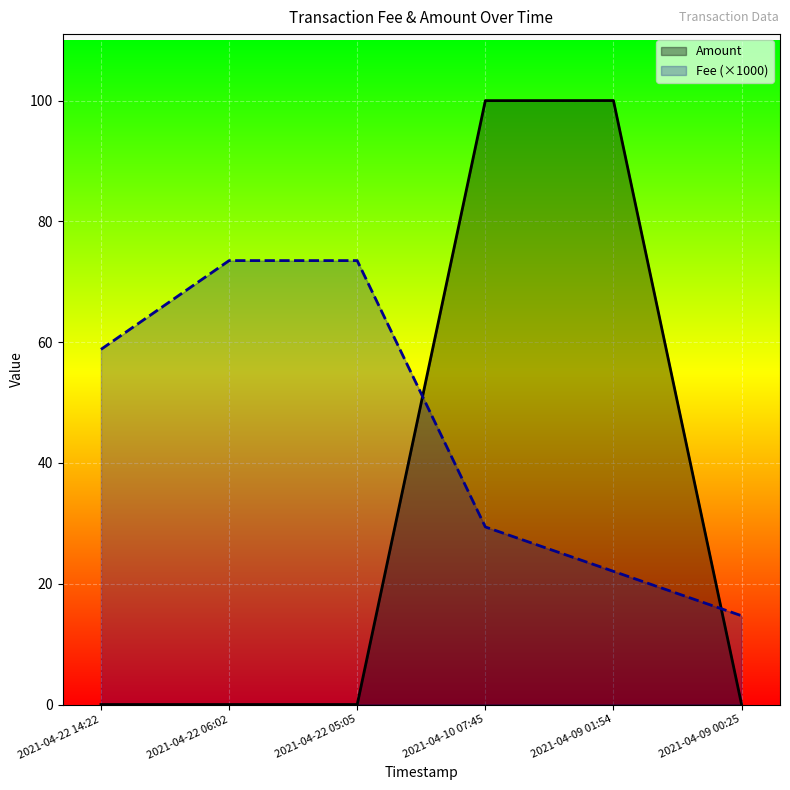

Rank the series at 2021-04-10 07:45 from highest to lowest value.

Amount, Fee (×1000)